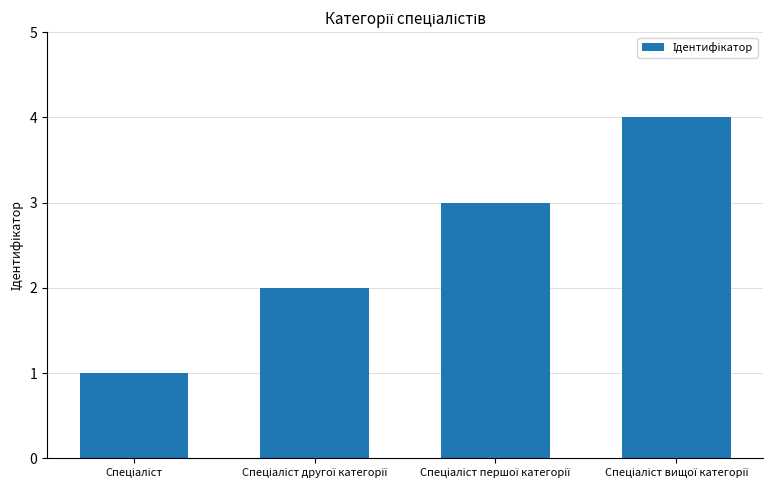

How many values are between 2 and 4?

3